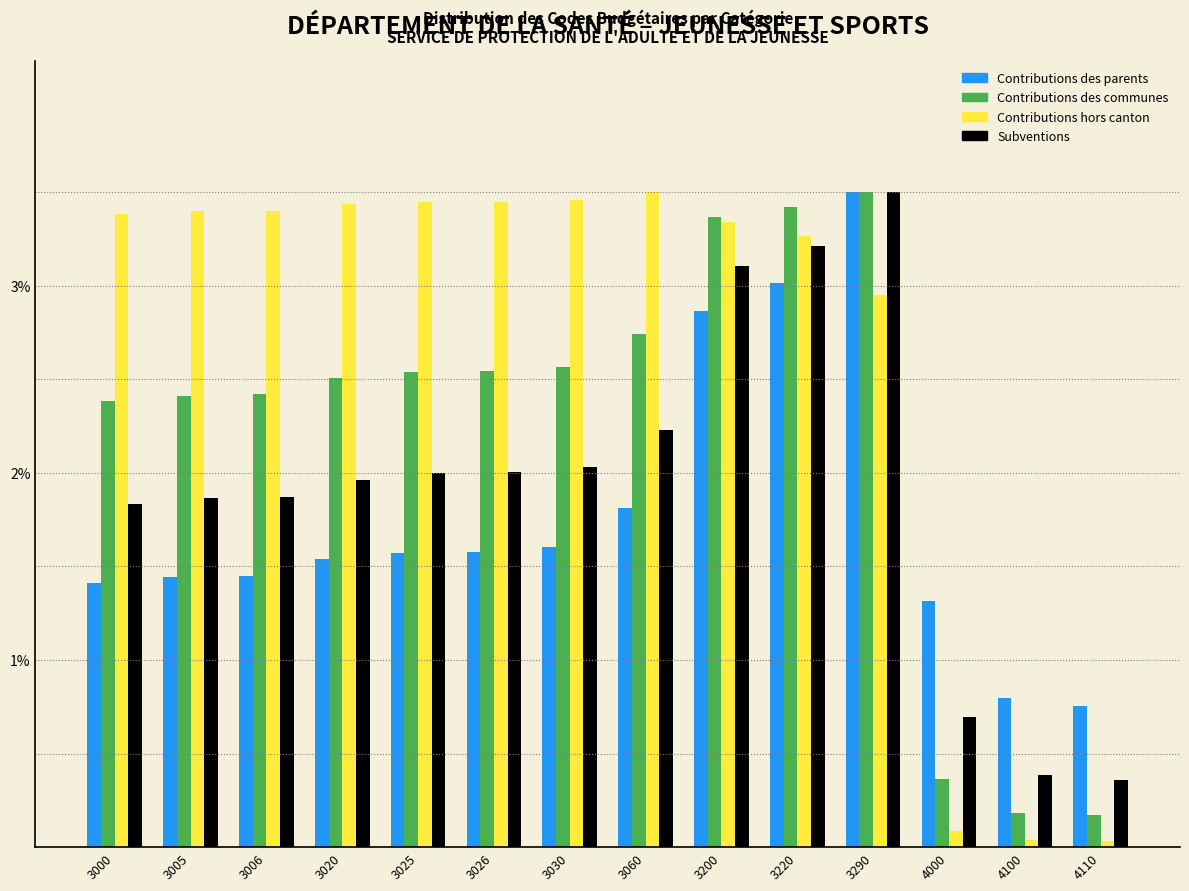

What are all the series names shown in the legend?

Contributions des parents, Contributions des communes, Contributions hors canton, Subventions